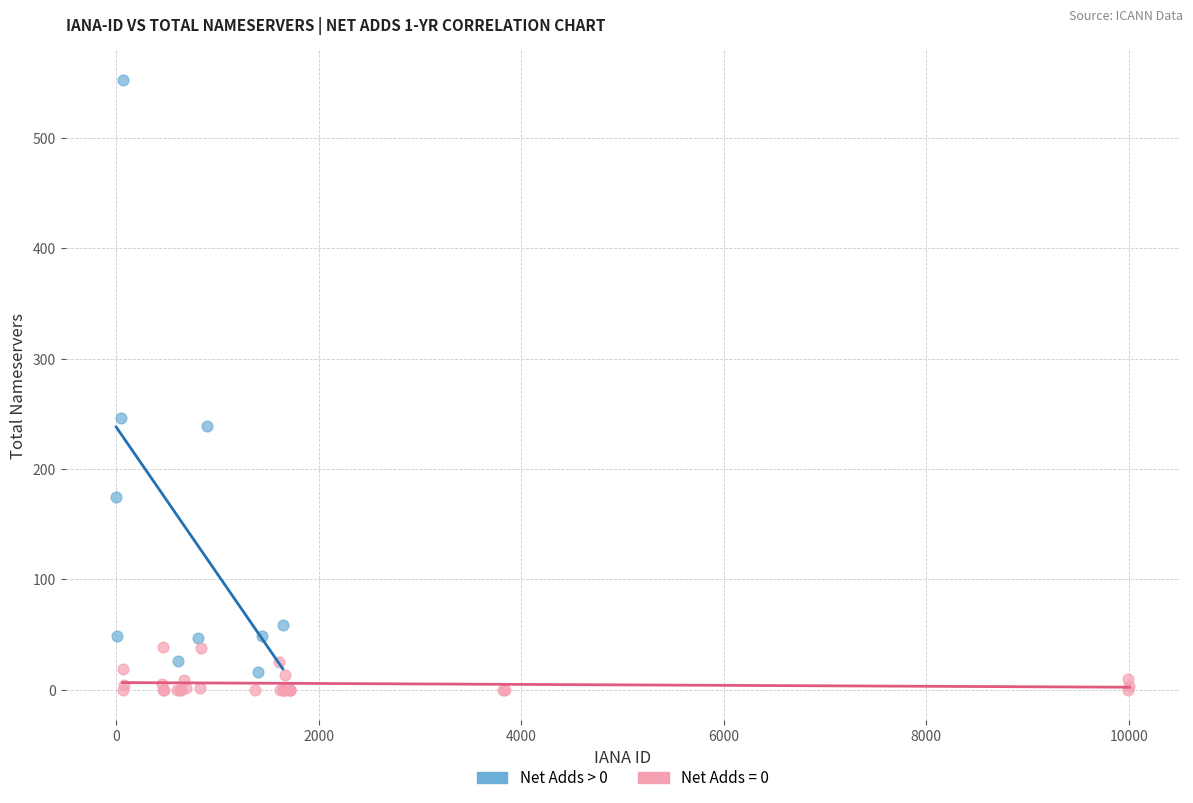

Which series contains the highest Y value?

Net Adds > 0